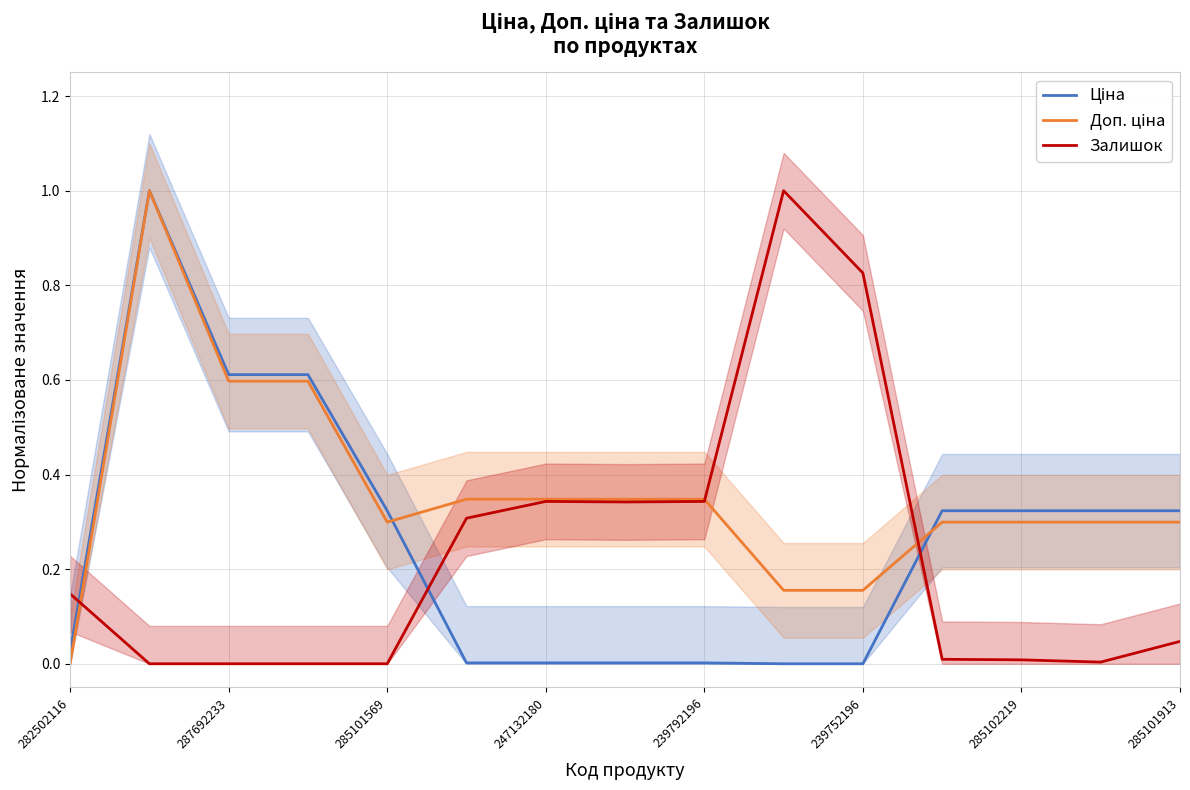

At how many categories does at least one series exceed 0?

15